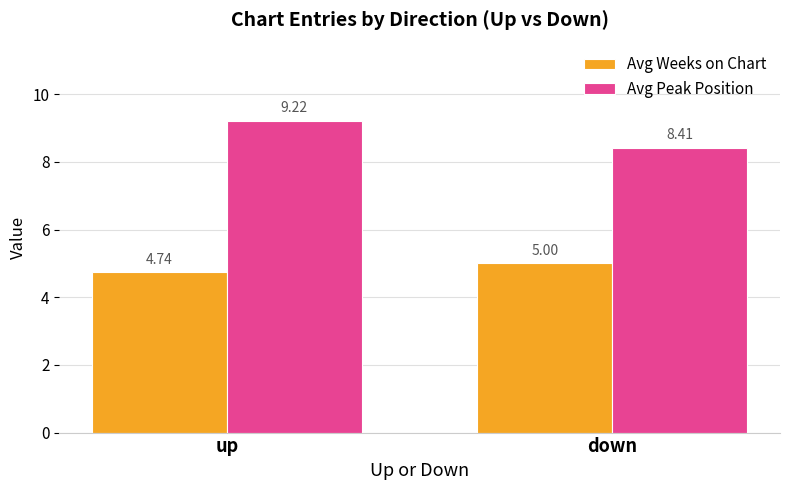

What is the value of the Avg Weeks on Chart bar at the 2nd from the left?

5.0